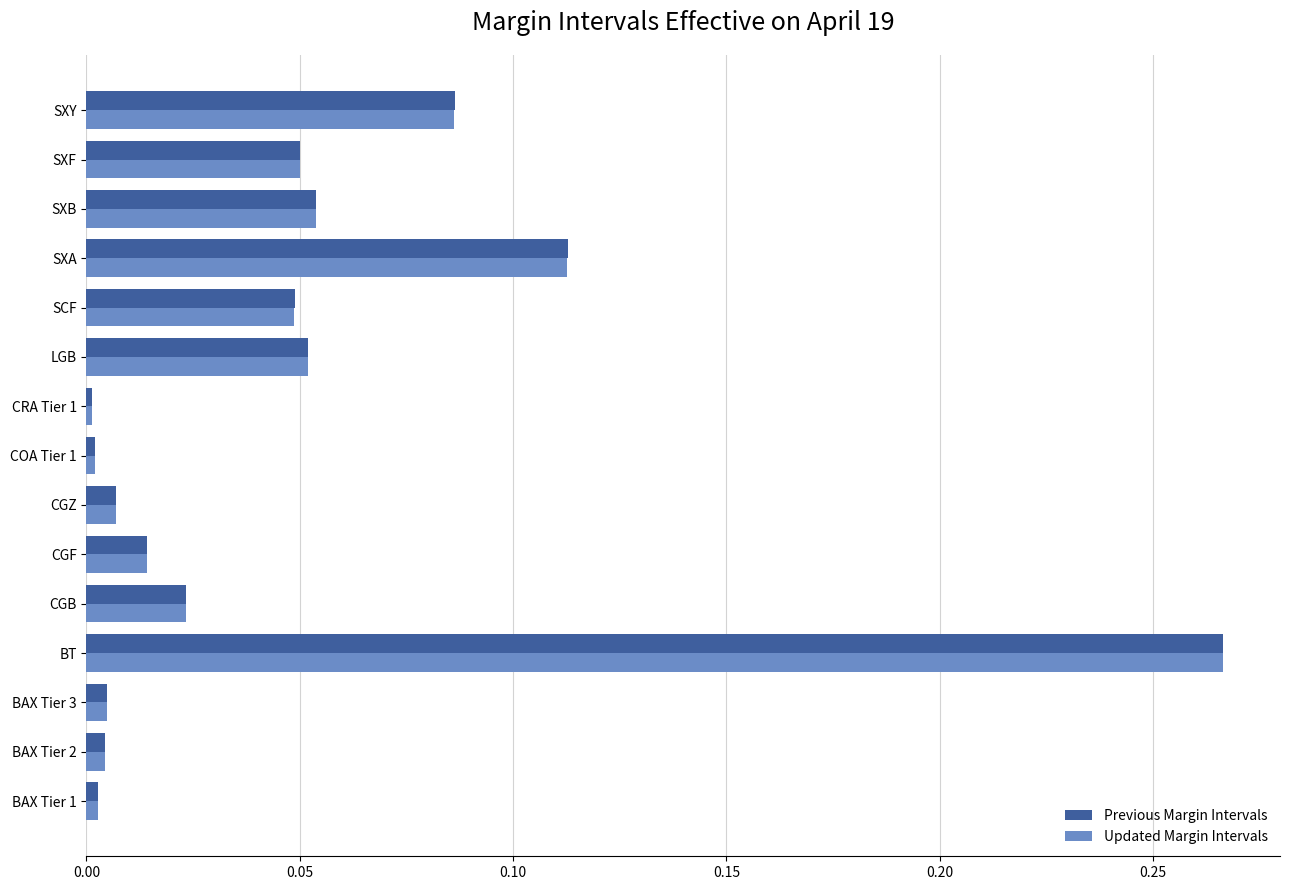

Which category has the highest value in the Updated Margin Intervals series?

BT